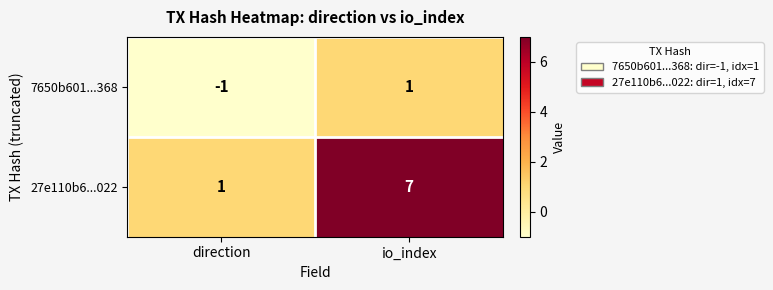

True or false: 27e110b6...022 has a value of 2 at direction.

False